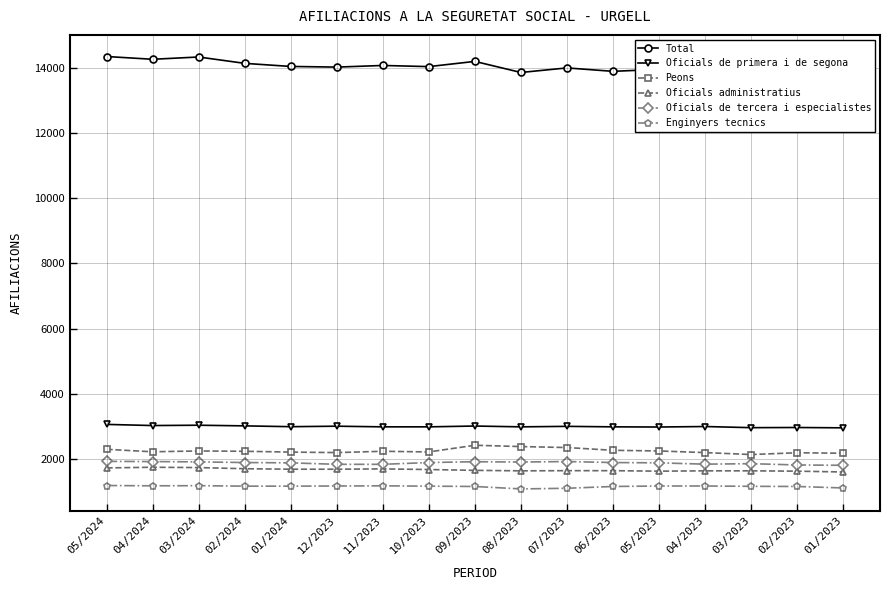

At which label does Total first exceed 14025?

05/2024